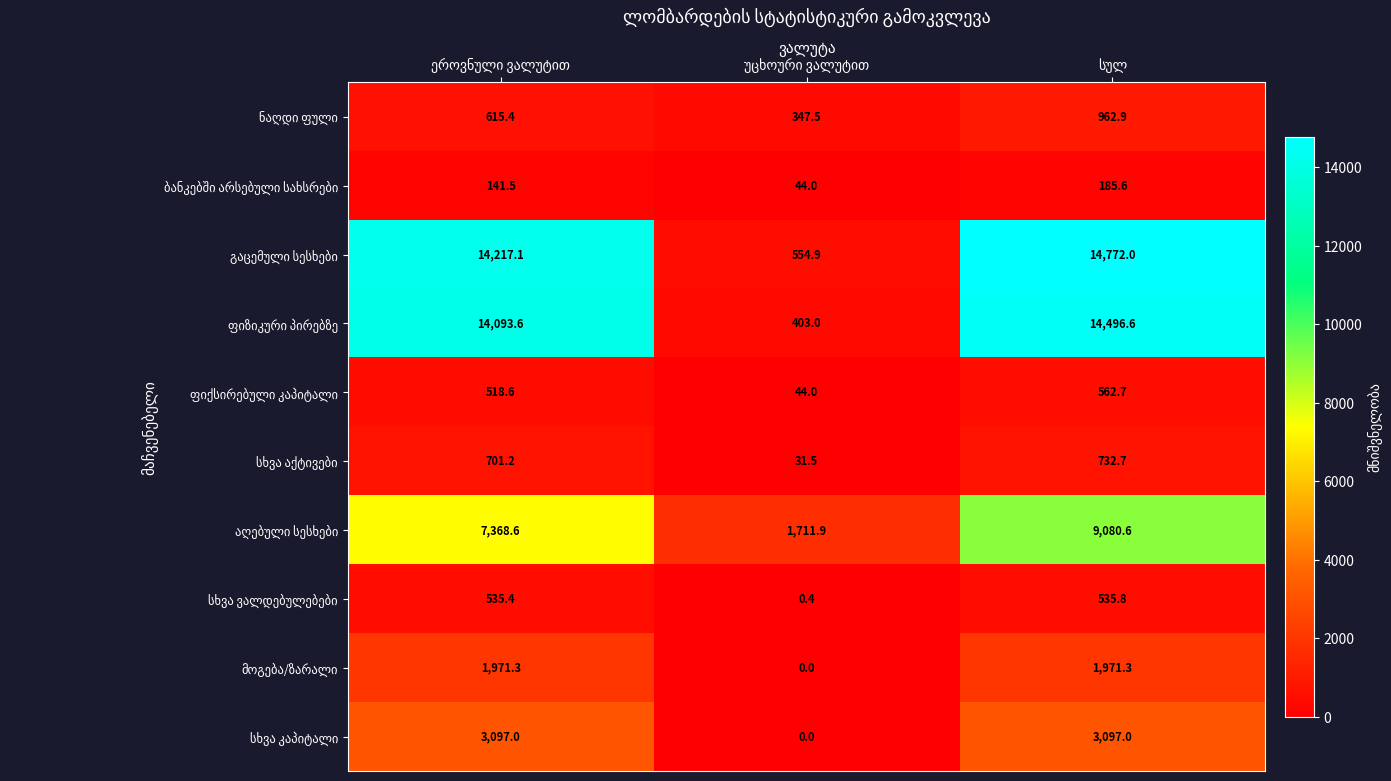

At how many categories does at least one series exceed 1027?

3